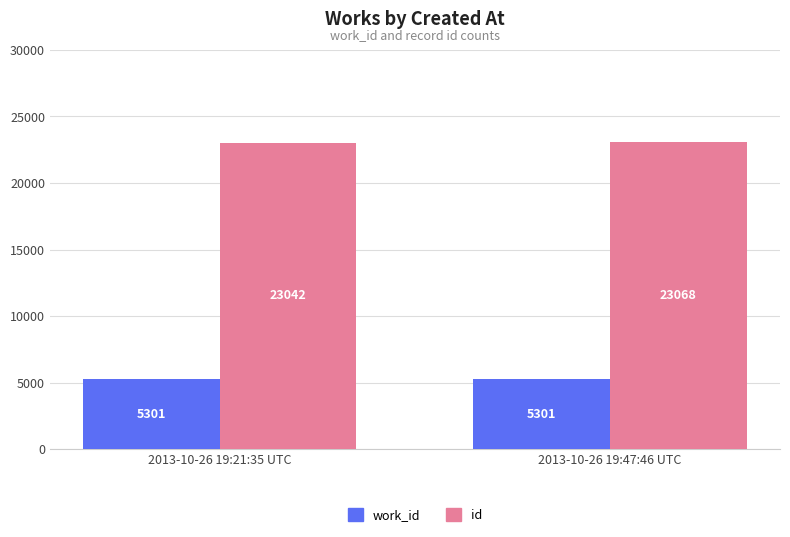

At which label is id closest to 23055?

2013-10-26 19:21:35 UTC